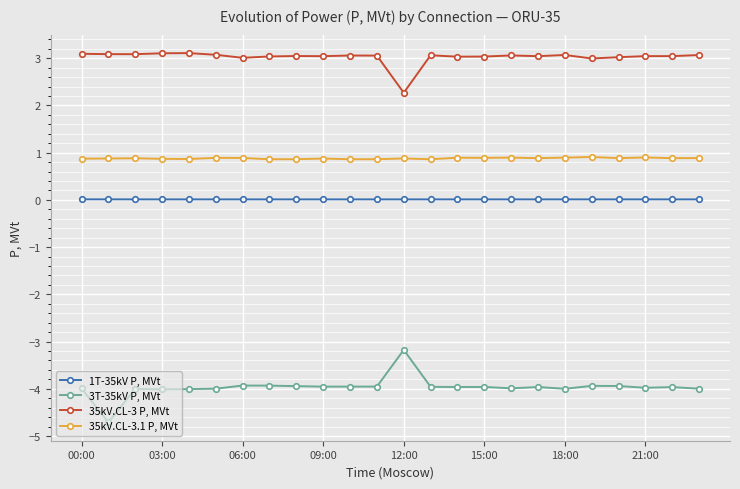

Count the 35kV.CL-3.1 P, MVt values in the range 0 to 1.

24